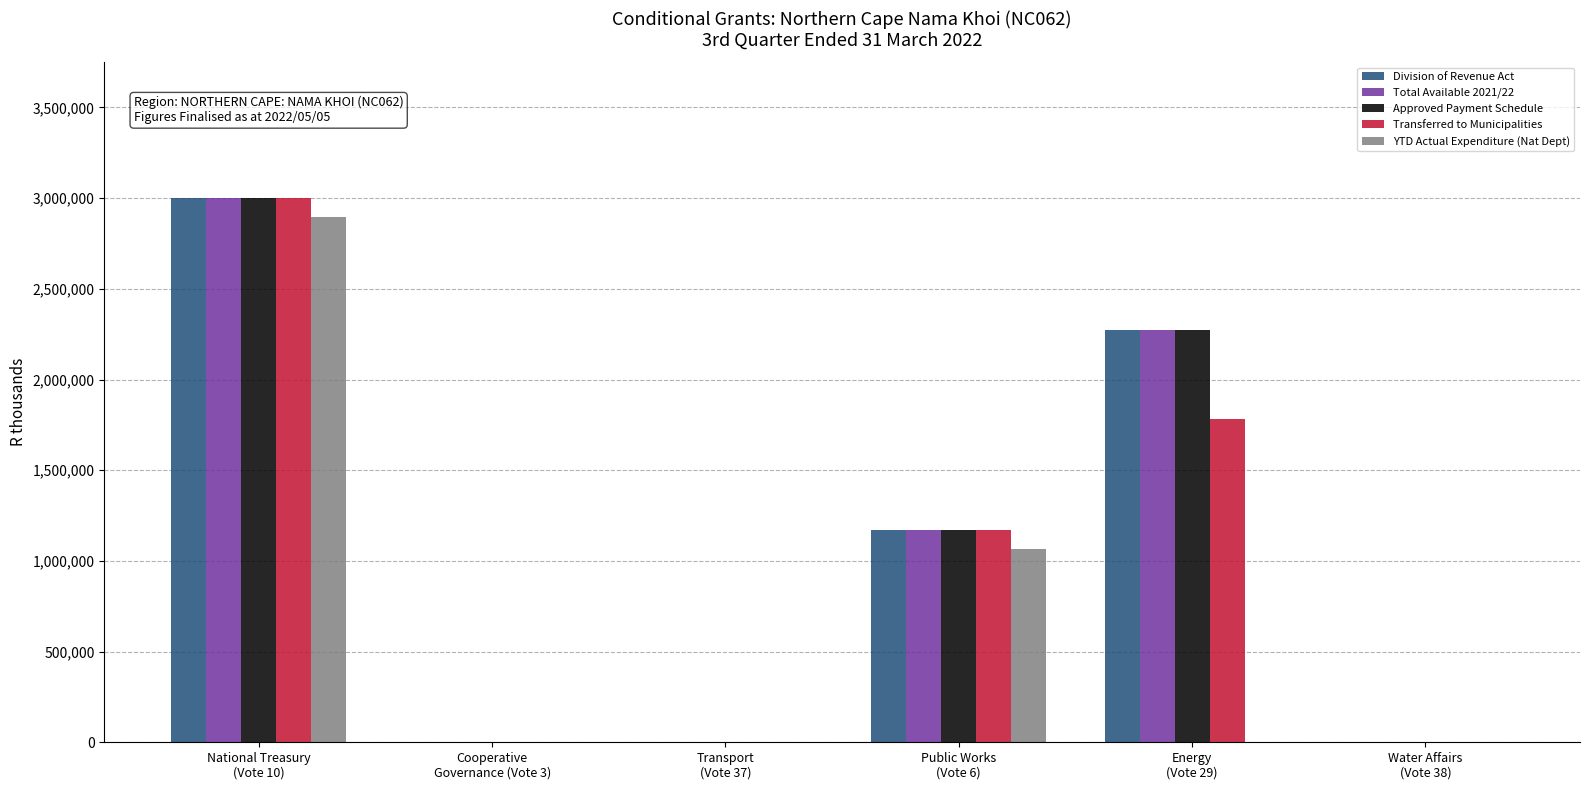

What is the sum of all YTD Actual Expenditure (Nat Dept) values?

3960000